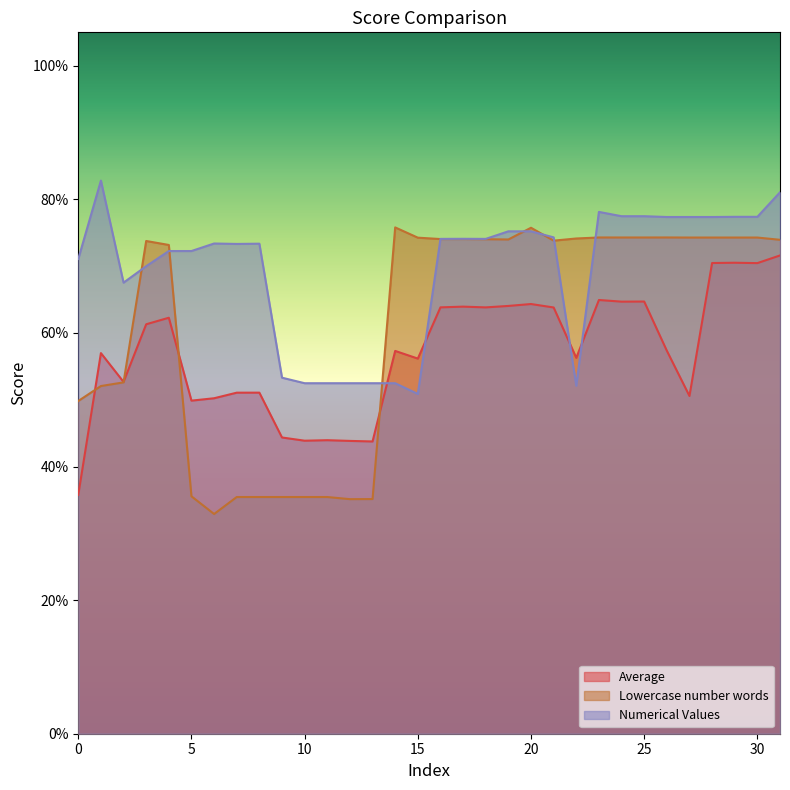

Rank the categories by Average value from highest to lowest.

31, 29, 28, 30, 23, 25, 24, 20, 19, 17, 16, 18, 21, 4, 3, 26, 14, 1, 22, 15, 2, 8, 7, 27, 6, 5, 9, 11, 10, 12, 13, 0